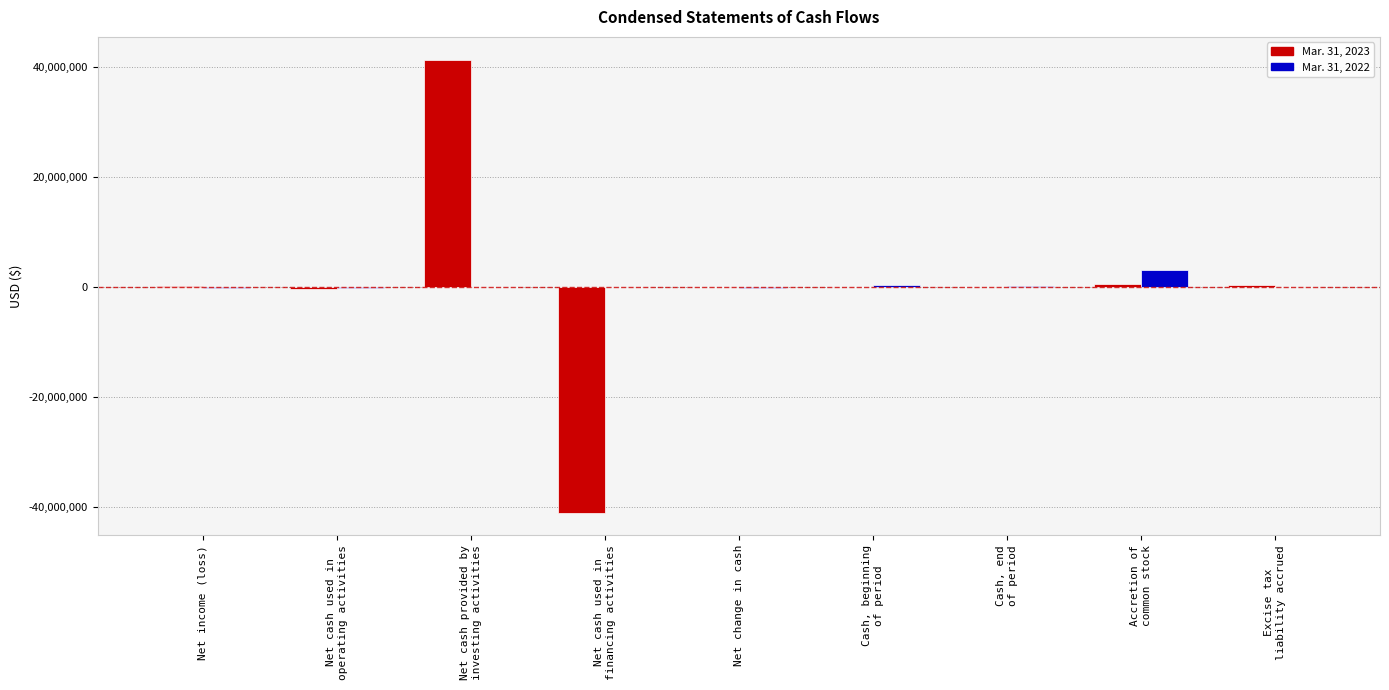

What is the sum of all Mar. 31, 2023 values?

1092789